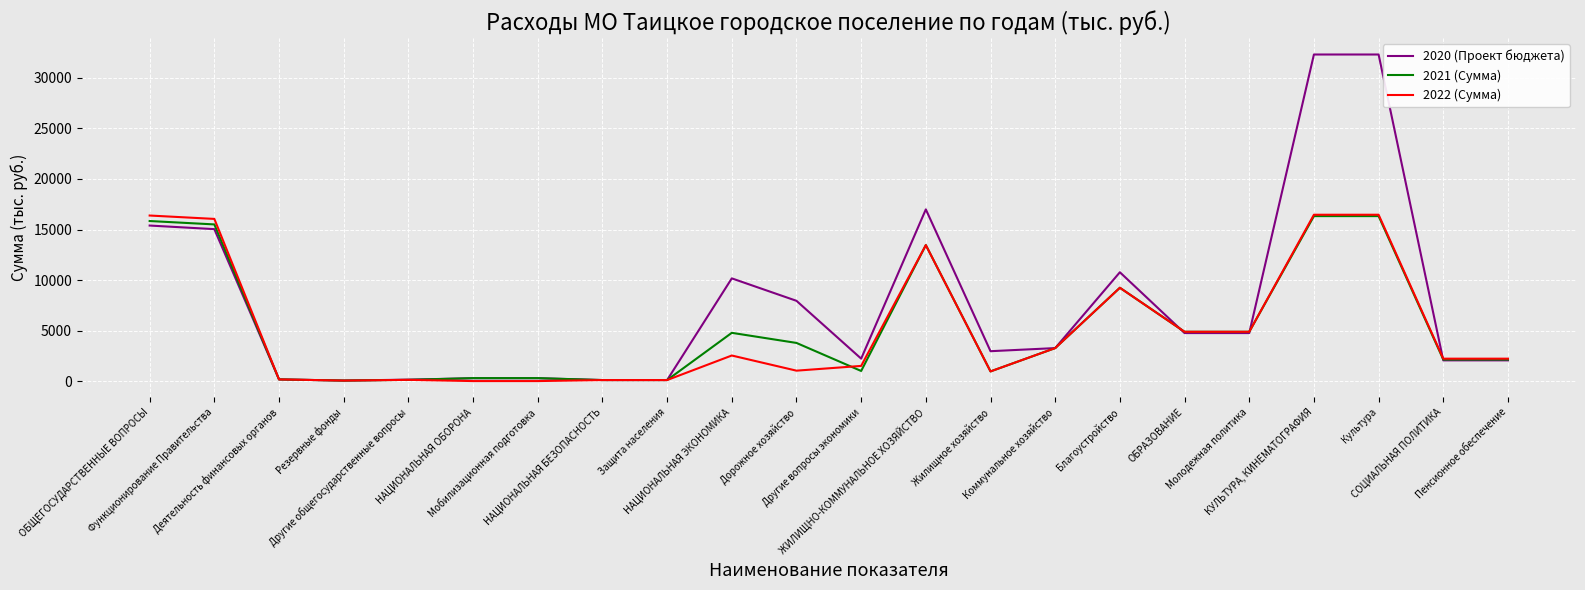

What is the total value across all series at Пенсионное обеспечение?

6399.0